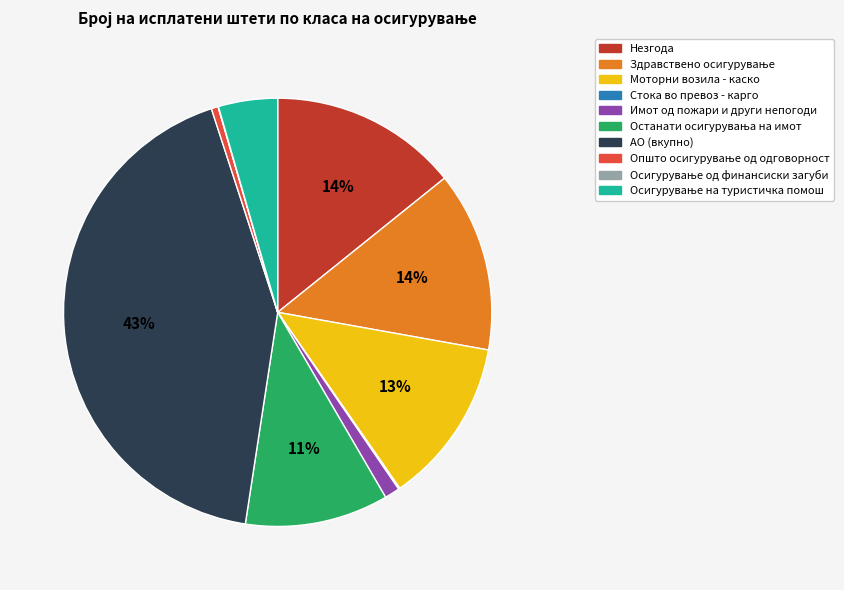

To the nearest percent, what portion does АО (вкупно) represent?

43%